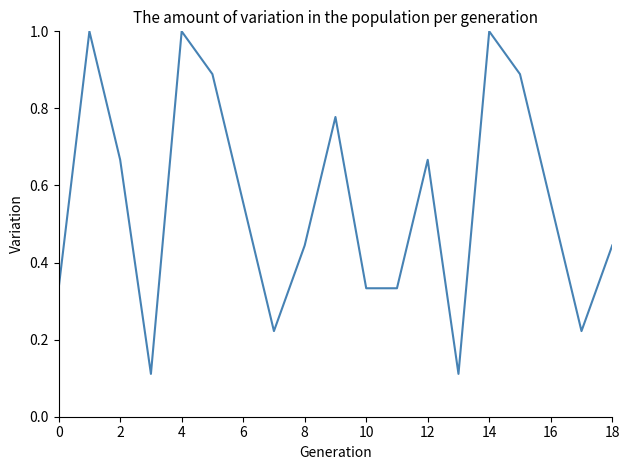

Count the number of data series in this chart.

1